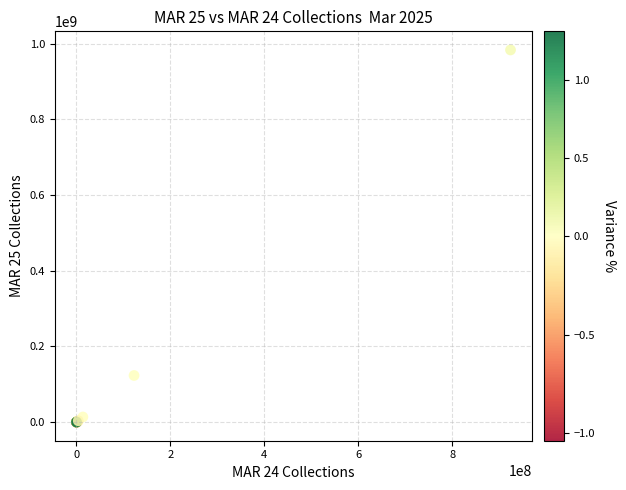

What Y value in the scatter plot is closest to 491881779?

123252188.5